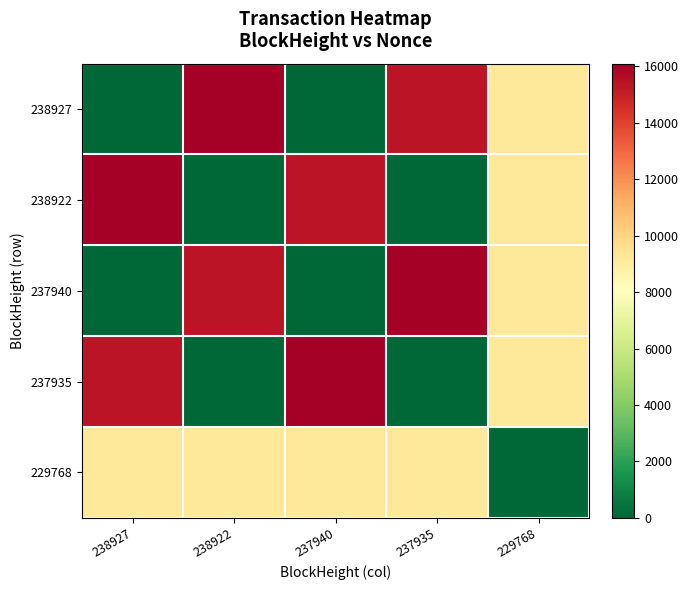

What is the spread (max minus min) of values at 229768?

9222